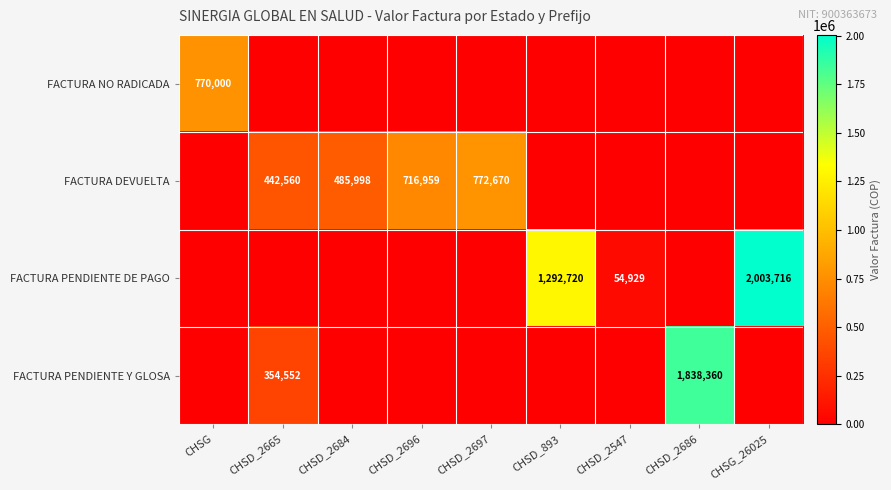

The FACTURA PENDIENTE Y GLOSA series shows 354552 at CHSD_2665. True or false?

True